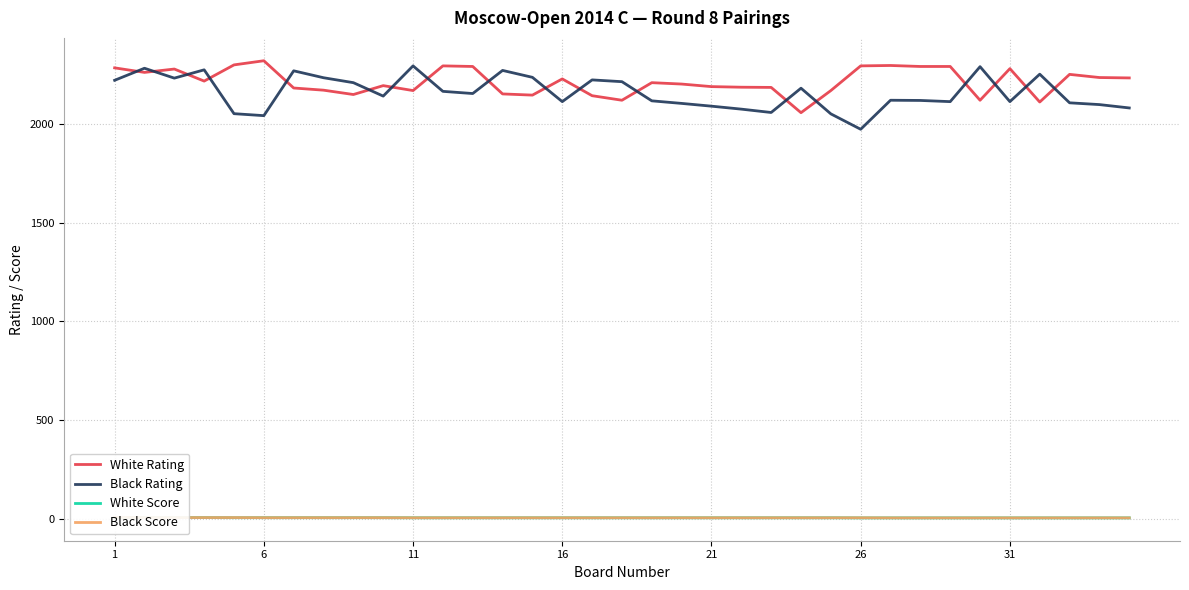

Reading left to right, list all the values displayed in this chart.

White Rating: 2283.0	2260.0	2277.0	2216.0	2298.0	2319.0	2181.0	2170.0	2148.0	2193.0	2168.0	2293.0	2290.0	2151.0	2145.0	2227.0	2142.0	2119.0	2208.0	2201.0	2188.0	2185.0	2184.0	2056.0	2168.0	2293.0	2295.0	2290.0	2290.0	2119.0	2279.0	2110.0	2250.0	2234.0	2232.0
Black Rating: 2220.0	2281.0	2231.0	2273.0	2051.0	2041.0	2268.0	2233.0	2208.0	2140.0	2293.0	2164.0	2153.0	2270.0	2235.0	2112.0	2222.0	2213.0	2116.0	2103.0	2089.0	2074.0	2057.0	2180.0	2050.0	1972.0	2119.0	2118.0	2112.0	2289.0	2112.0	2251.0	2106.0	2097.0	2080.0
White Score: 6.0	6.0	6.0	6.0	5.5	5.5	5.5	5.5	5.5	5.5	5.0	5.0	5.0	5.0	5.0	5.0	5.0	5.0	5.0	5.0	5.0	5.0	5.0	5.0	5.0	4.5	4.5	4.5	4.5	4.5	4.5	4.5	4.5	4.5	4.5
Black Score: 7.0	6.0	6.0	6.0	6.0	5.5	5.5	5.5	5.5	5.5	5.0	5.0	5.0	5.0	5.0	5.0	5.0	5.0	5.0	5.0	5.0	5.0	5.0	5.0	5.0	5.0	4.5	4.5	4.5	4.5	4.5	4.5	4.5	4.5	4.5